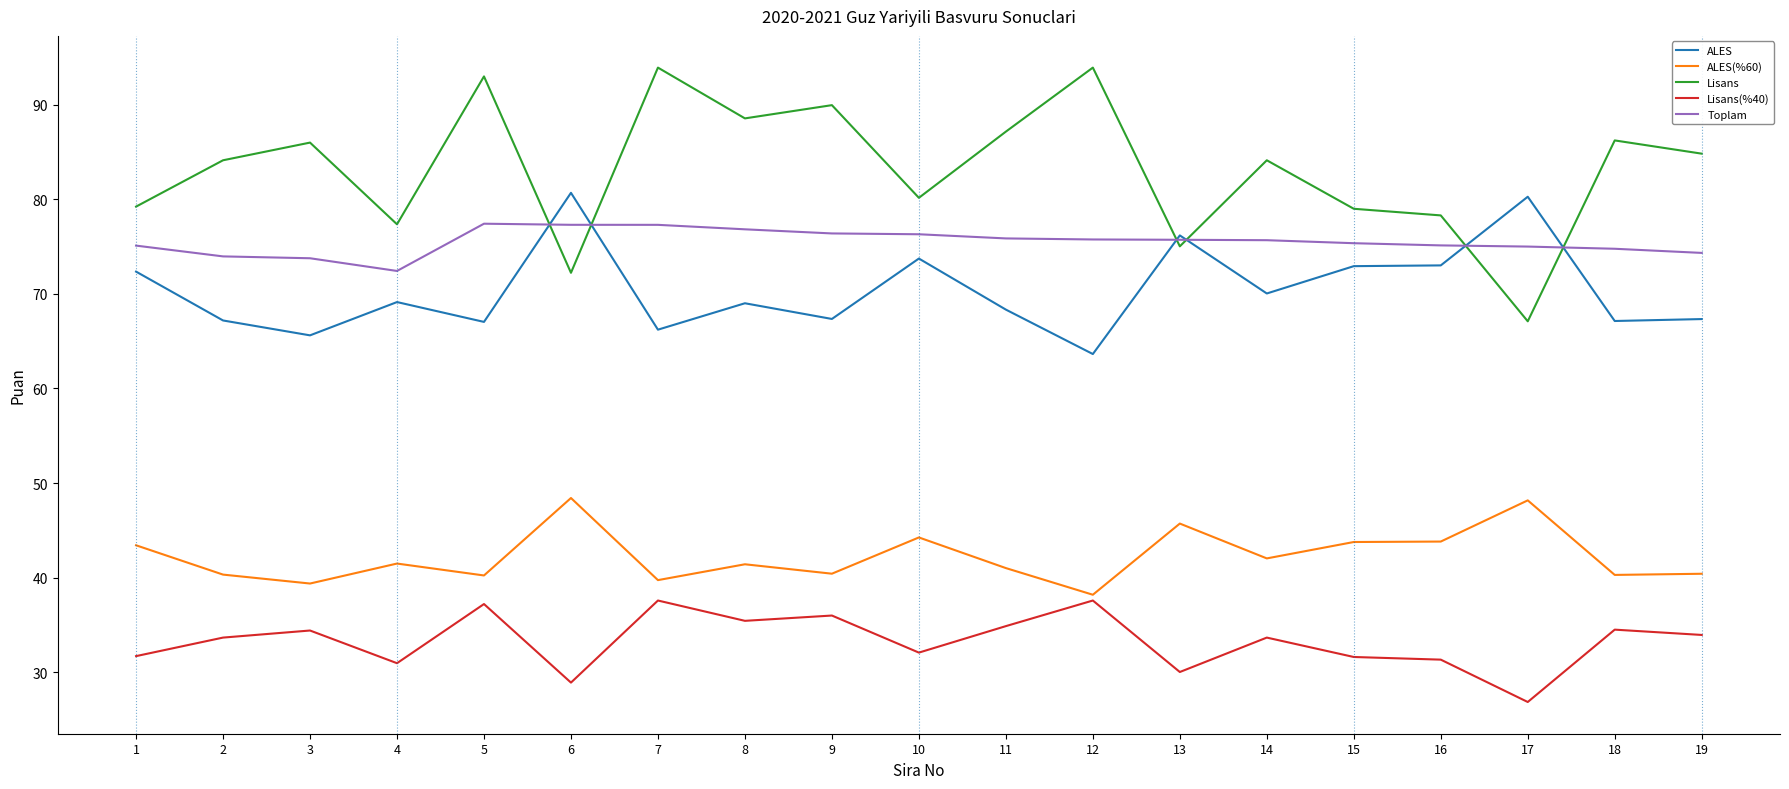

Where do Lisans and Toplam first cross each other?

5 and 6